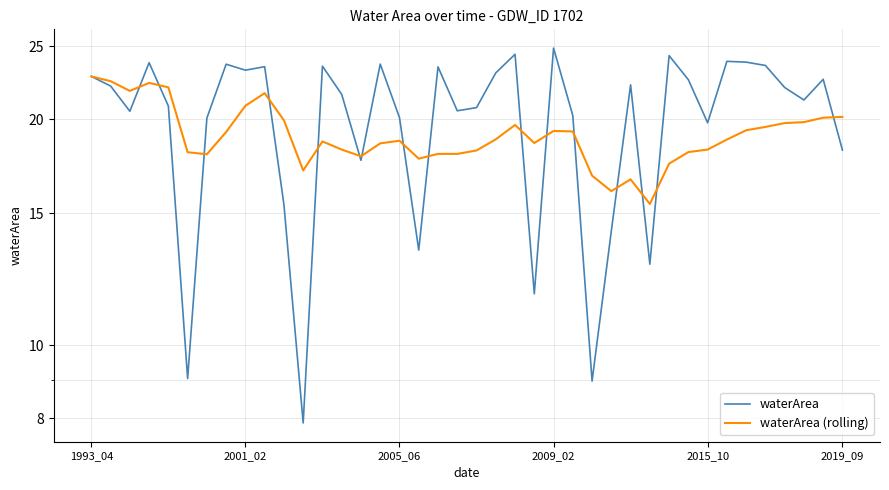

List the series in order of their overall mean, lowest first.

waterArea (rolling), waterArea